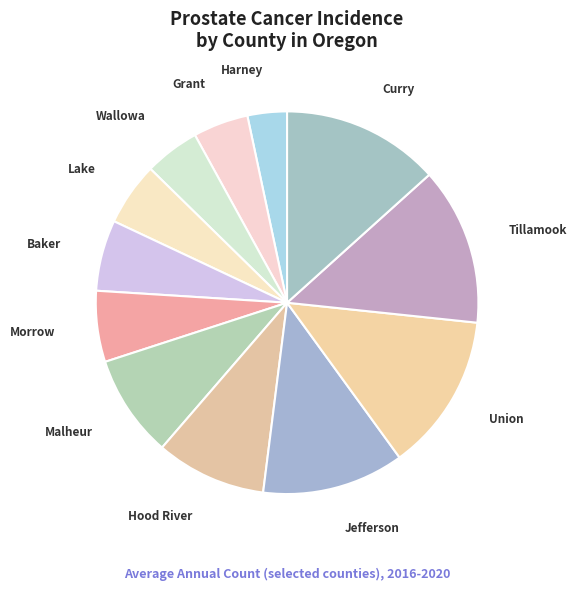

Count the number of slices in the pie.

12